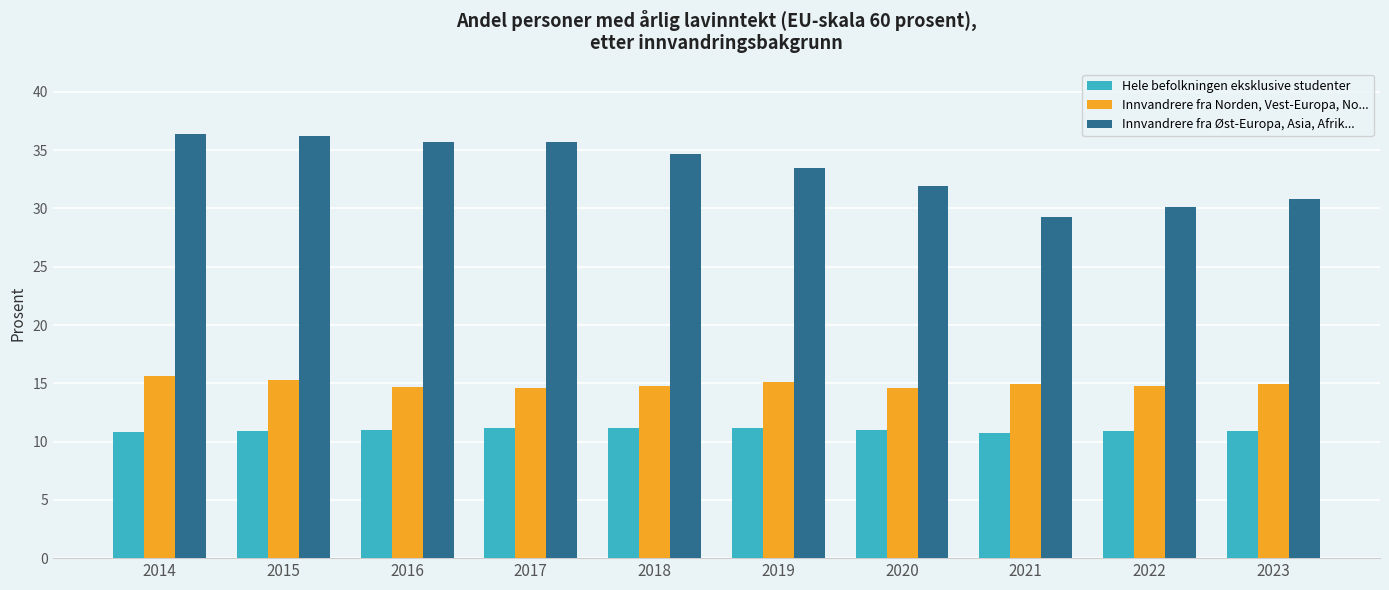

What is the difference between the highest and lowest values at 2014?

25.6